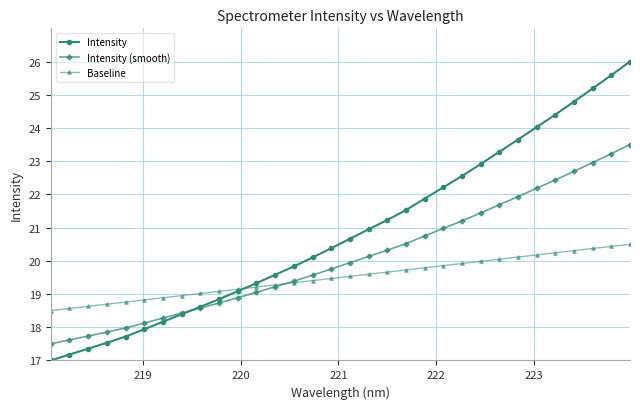

What is the value of the Intensity point at the 7th from the left?

18.2